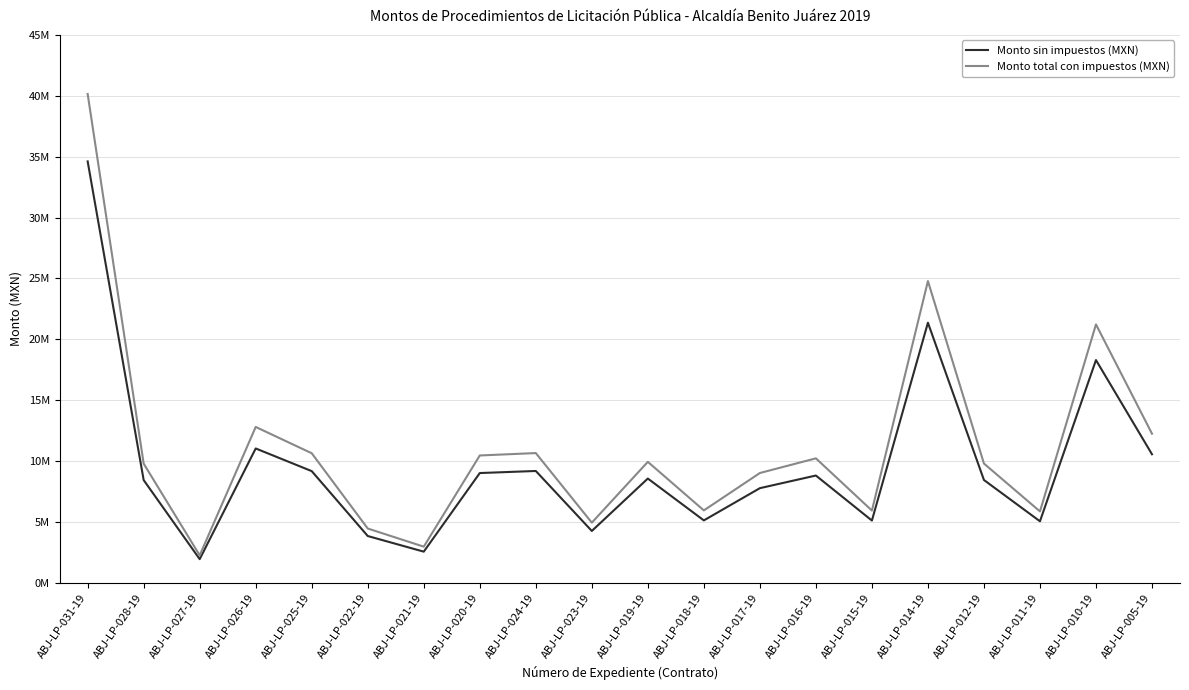

What are all the series names shown in the legend?

Monto sin impuestos (MXN), Monto total con impuestos (MXN)